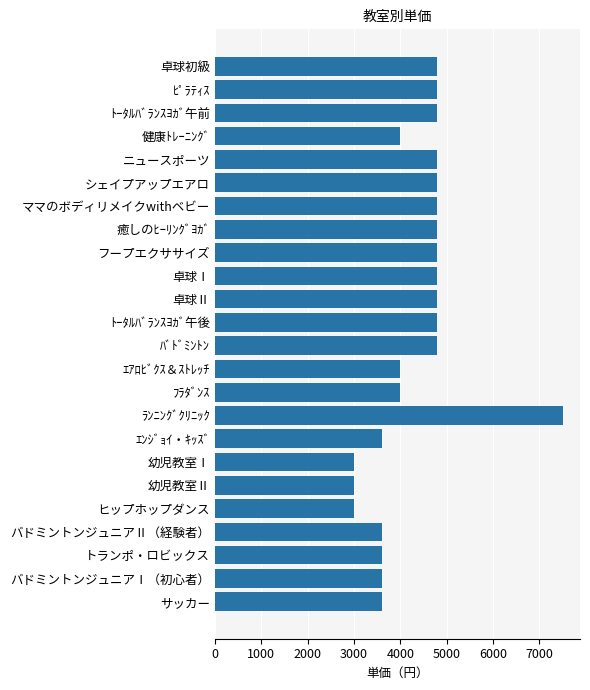

What is the maximum value shown in the chart?

7500